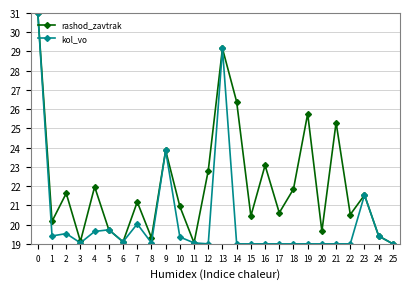

In rashod_zavtrak, how many points are higher than both neighbors (excluding endpoints)?

9